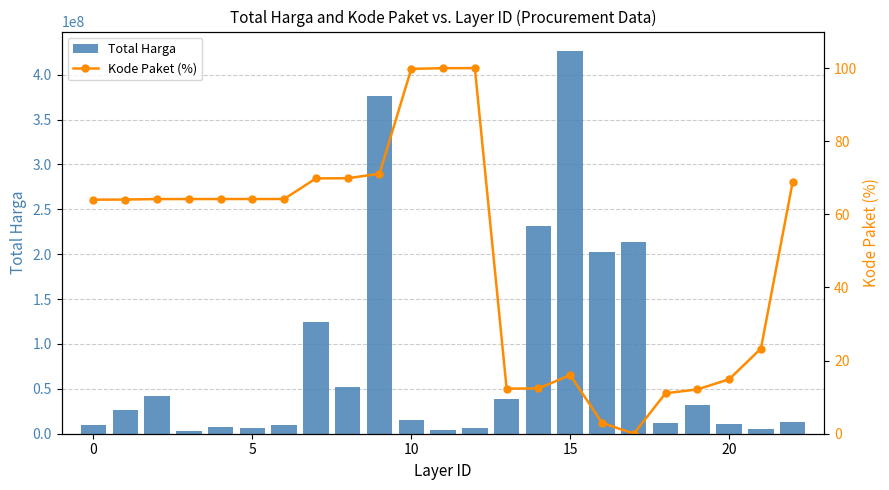

How many values in the Kode Paket (%) series exceed 64?

14